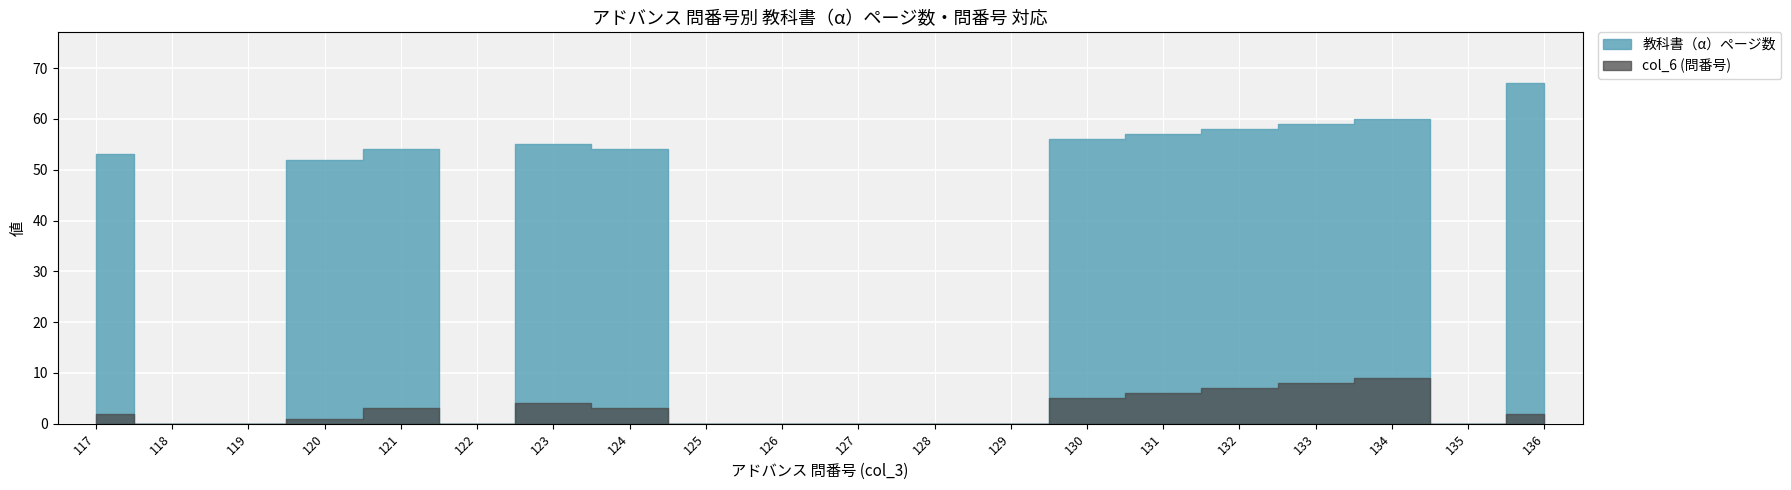

Reading right to left, what are all the values shown in this chart?

教科書（α）ページ数: 67	0	60	59	58	57	56	0	0	0	0	0	54	55	0	54	52	0	0	53
col_6 (問番号): 2	0	9	8	7	6	5	0	0	0	0	0	3	4	0	3	1	0	0	2